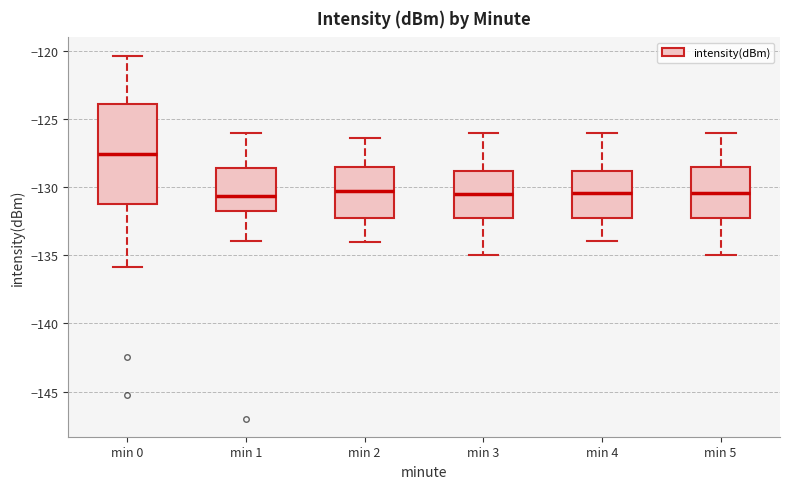

Reading left to right, transcribe this box plot: for each box, give where its median line is, the range the box spans, and where its two whiskers end, as read against the y-axis. The values are not printed on the chart, so give them approximately, as read against the axis.

min 0: median -127.5, box -131.0 to -124.0, whiskers -136.0 to -120.5
min 1: median -130.5, box -132.0 to -128.5, whiskers -134.0 to -126.0
min 2: median -130.5, box -132.5 to -128.5, whiskers -134.0 to -126.5
min 3: median -130.5, box -132.0 to -129.0, whiskers -135.0 to -126.0
min 4: median -130.5, box -132.0 to -129.0, whiskers -134.0 to -126.0
min 5: median -130.5, box -132.0 to -128.5, whiskers -135.0 to -126.0